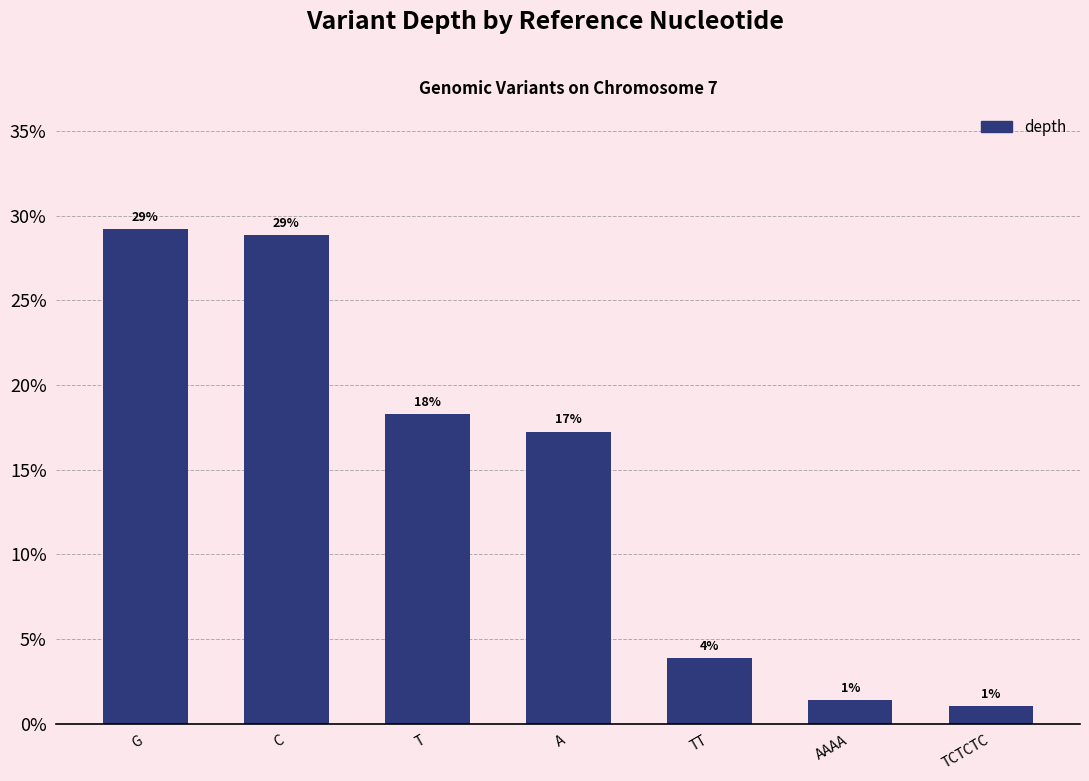

Reading left to right, transcribe all the data shown in this chart.

0.3	0.3	0.2	0.2	0.0	0.0	0.0